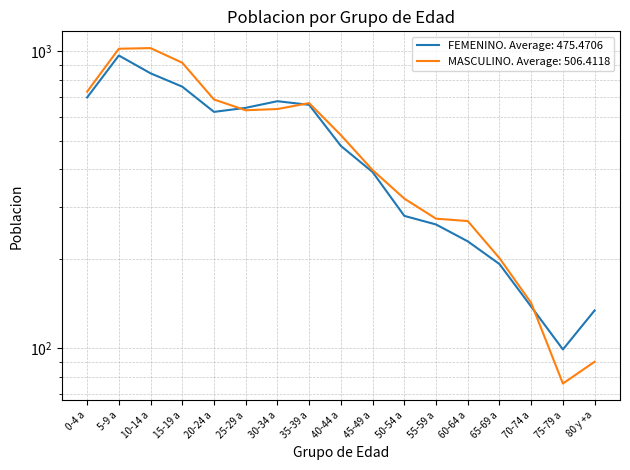

List the series in order of their overall mean, highest first.

MASCULINO, FEMENINO